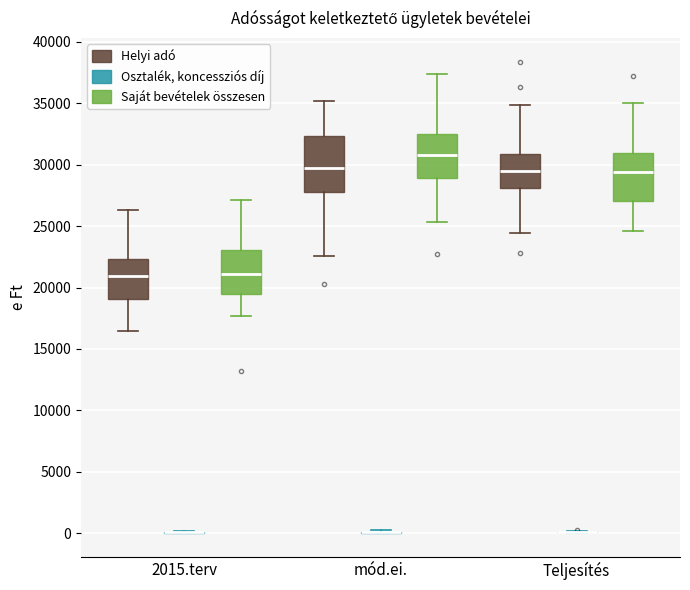

Reading left to right, read every box against the y-axis: the position of its median line, the range the box covers, and the ends of its whiskers. The values are not printed on the chart, so give them approximately, as read against the axis.

2015.terv (Helyi adó): median 21000, box 19000 to 22500, whiskers 16500 to 26500
2015.terv (Osztalék, koncessziós díj): box collapsed to a line at 0, whiskers 0 to 0
2015.terv (Saját bevételek összesen): median 21000, box 19500 to 23000, whiskers 17500 to 27000
mód.ei. (Helyi adó): median 29500, box 28000 to 32500, whiskers 22500 to 35000
mód.ei. (Osztalék, koncessziós díj): box collapsed to a line at 0, whiskers 0 to 0
mód.ei. (Saját bevételek összesen): median 31000, box 29000 to 32500, whiskers 25500 to 37500
Teljesítés (Helyi adó): median 29500, box 28000 to 31000, whiskers 24500 to 35000
Teljesítés (Osztalék, koncessziós díj): box collapsed to a line at 0, whiskers 0 to 0
Teljesítés (Saját bevételek összesen): median 29500, box 27000 to 31000, whiskers 24500 to 35000